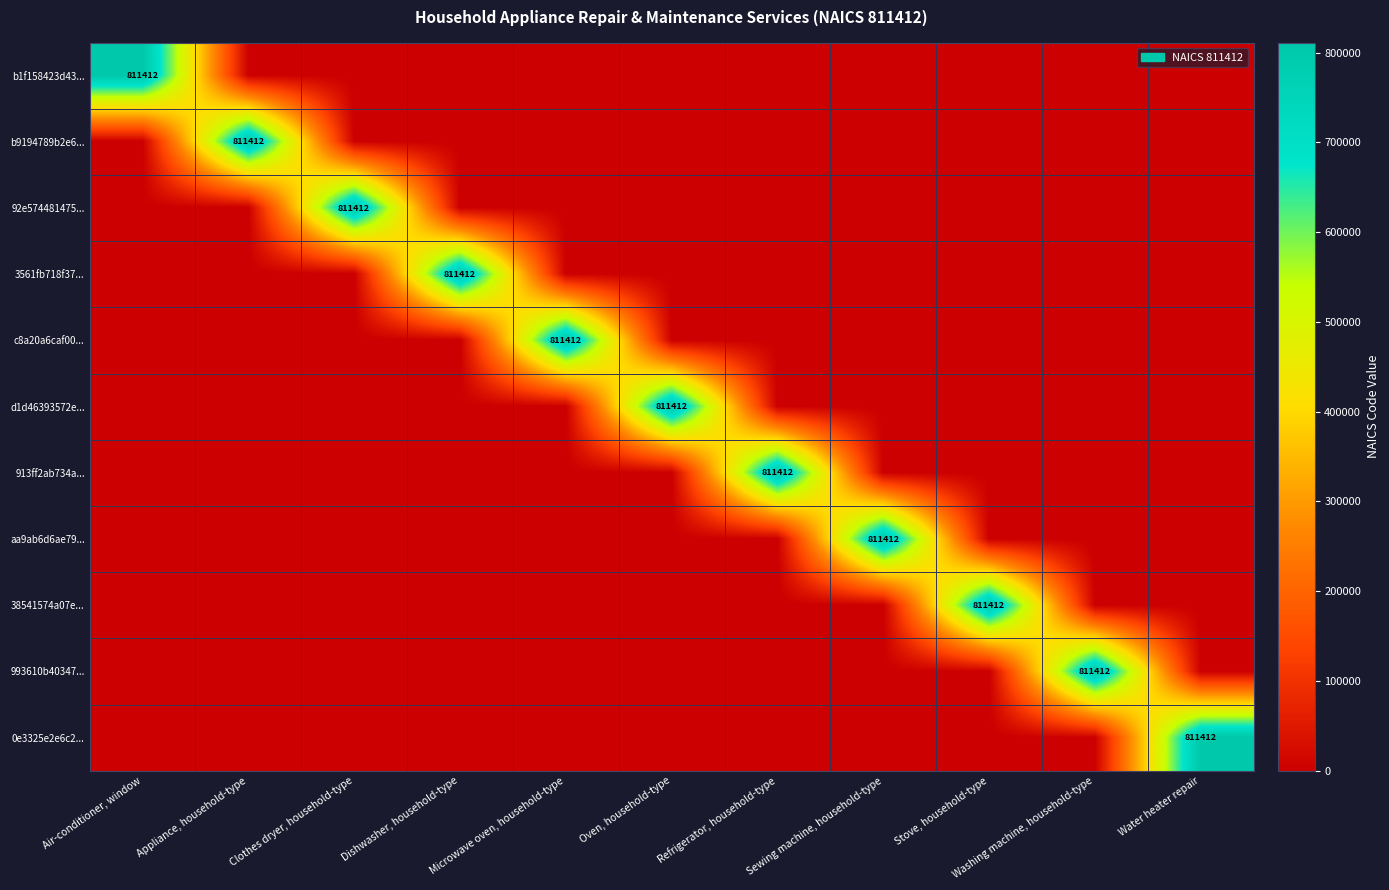

The 993610b40347... series shows 367727 at Washing machine, household-type. True or false?

False